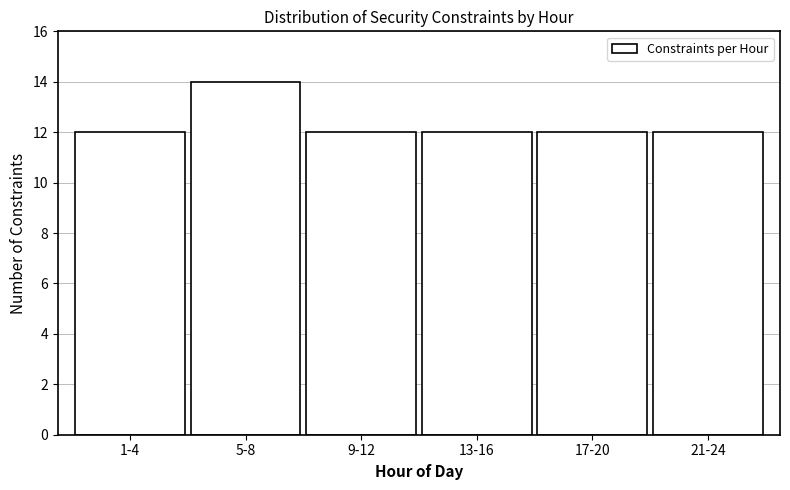

Reading right to left, list all the values displayed in this chart.

21-24=12	17-20=12	13-16=12	9-12=12	5-8=14	1-4=12